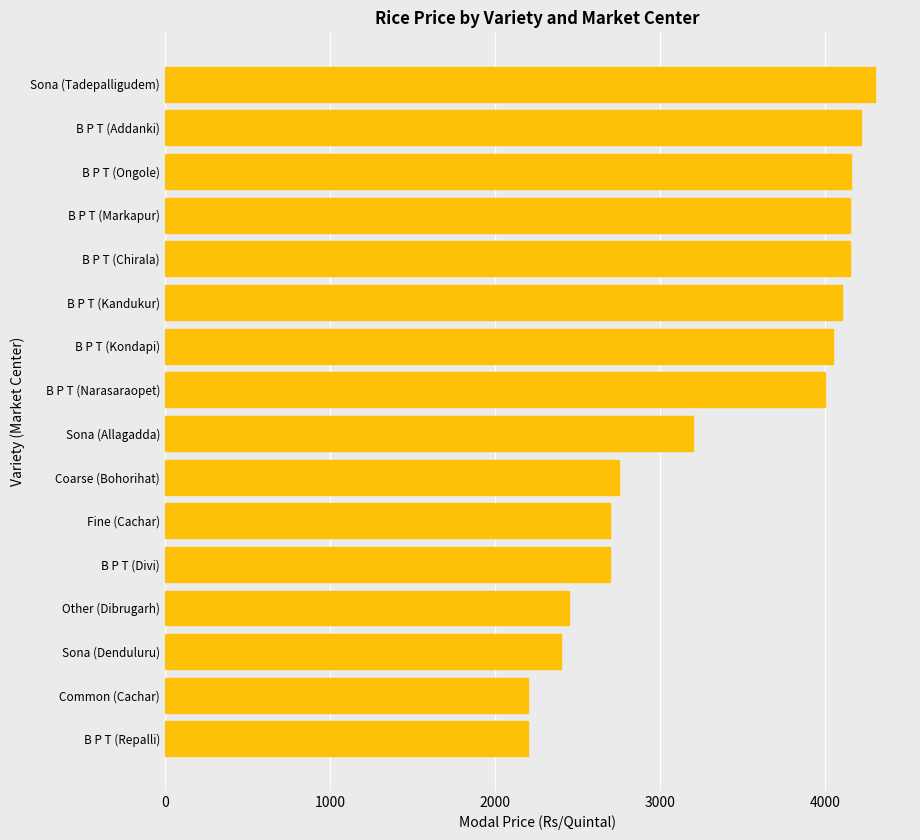

What is the ratio of the value at B P T (Narasaraopet) to the value at B P T (Ongole)?

1.0